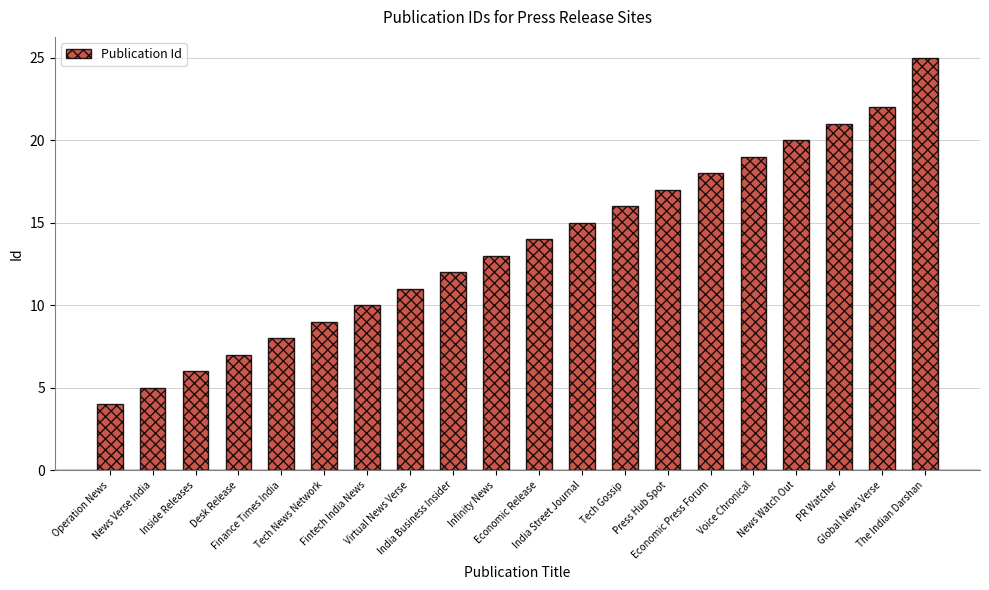

What is the sum of all values?

272